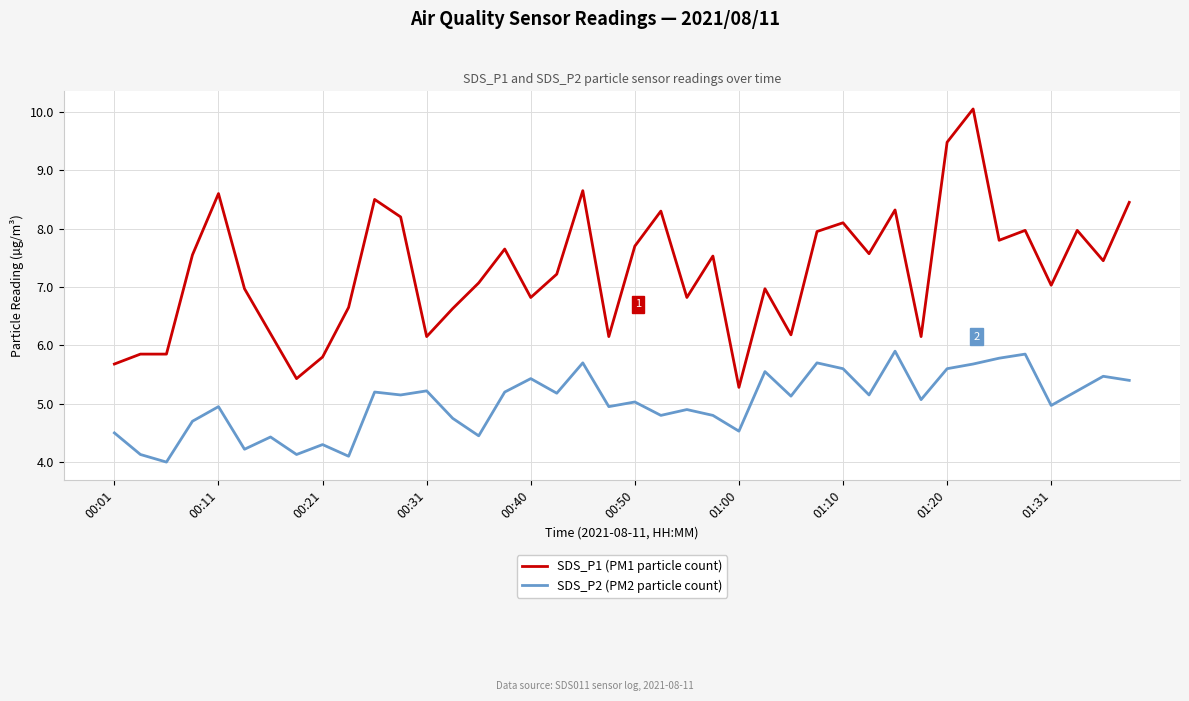

What is the highest value of the SDS_P1 (PM1 particle count) series?

10.1